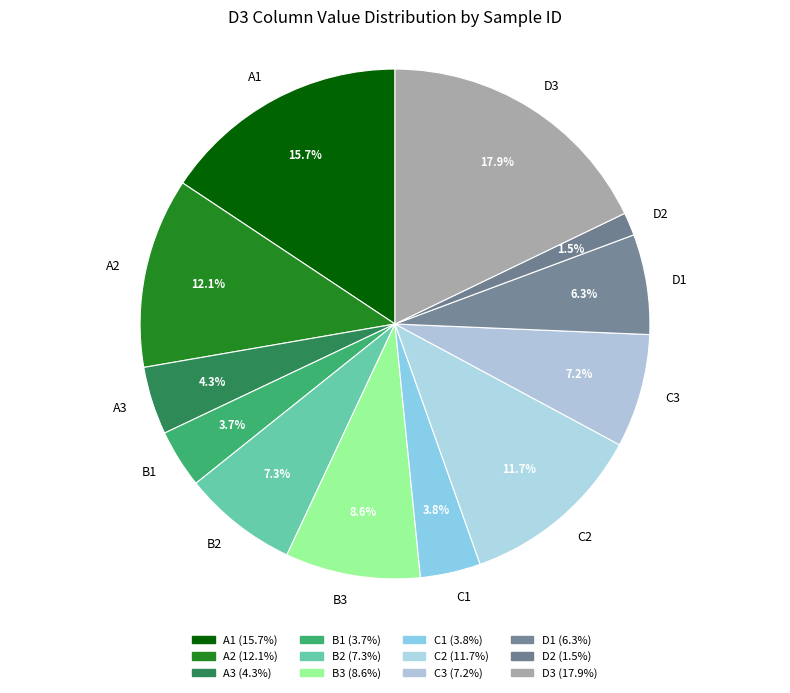

What is the ratio of the value at C3 to the value at B2?

1.0